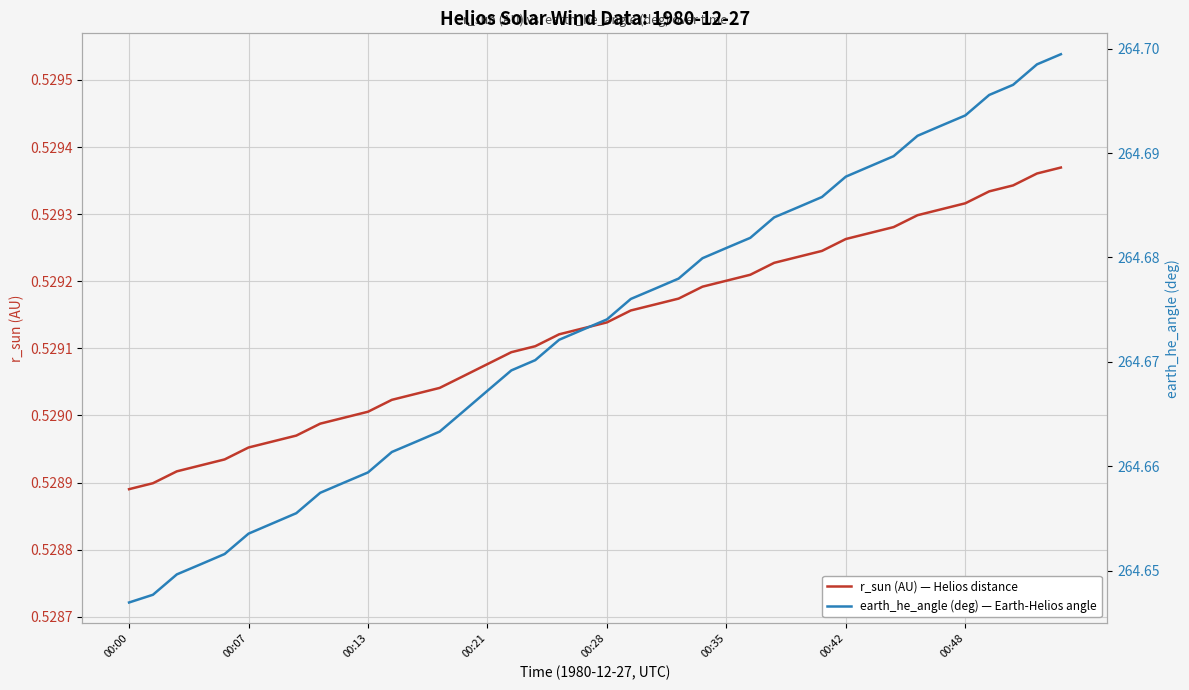

What is the difference between the highest and lowest values at 31?

264.2